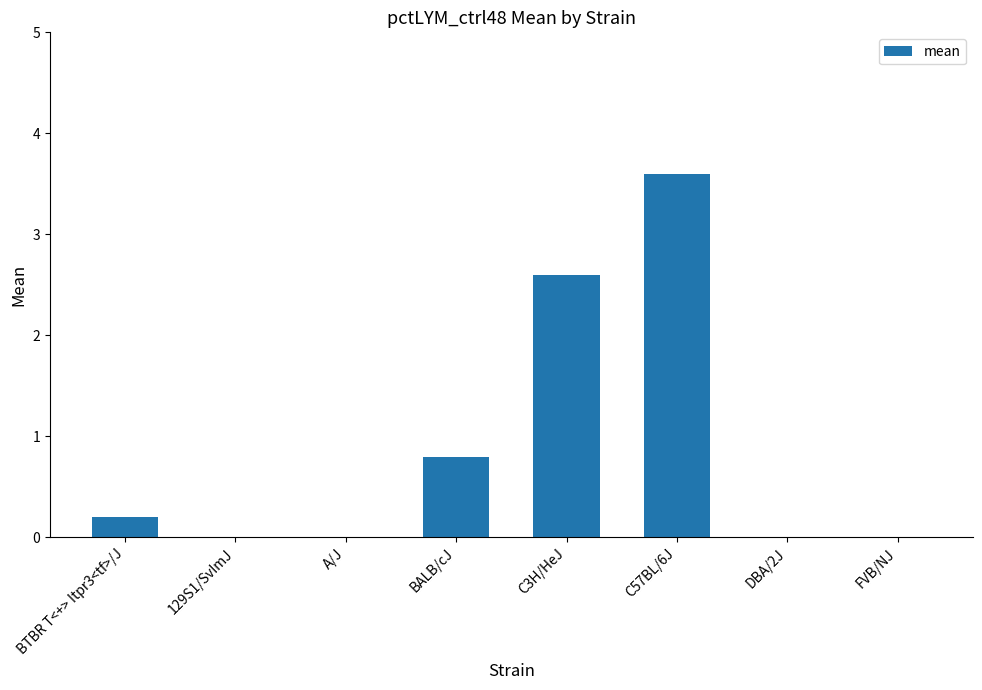

At which category does the chart reach its peak across all series?

C57BL/6J